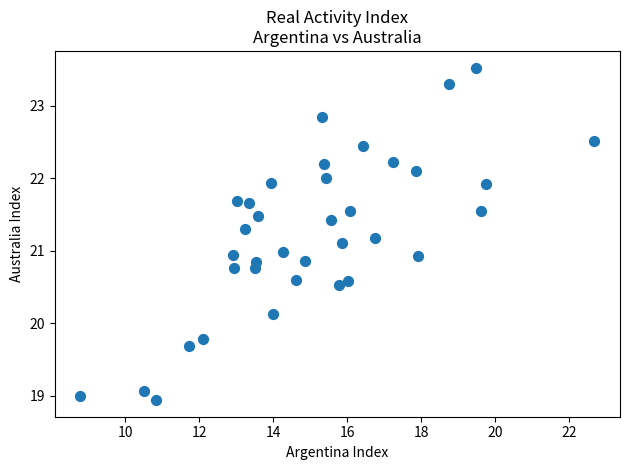

What is the range of X values (max minus min)?

13.9